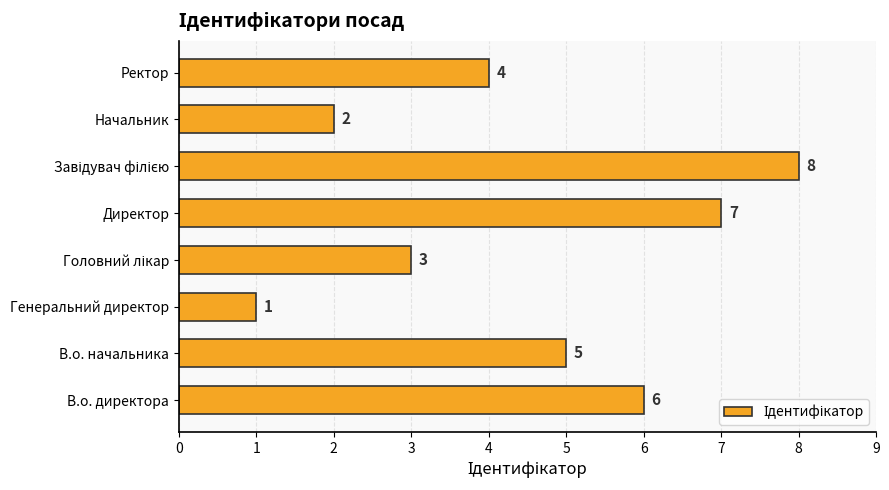

At which category does the chart reach its minimum across all series?

Генеральний директор